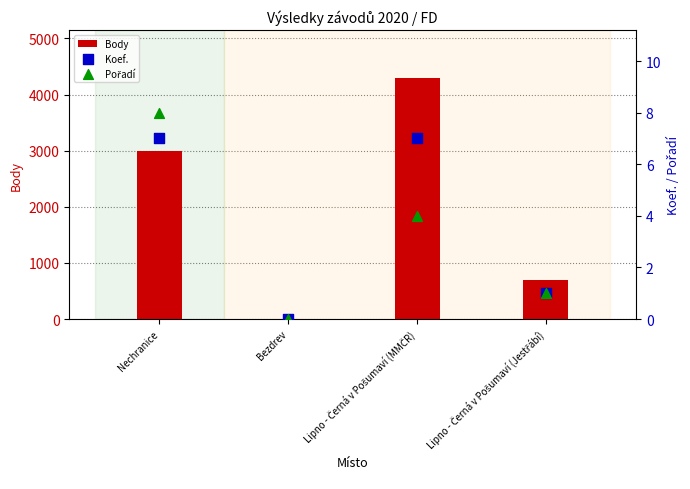

Which series has the largest total across all categories?

Body